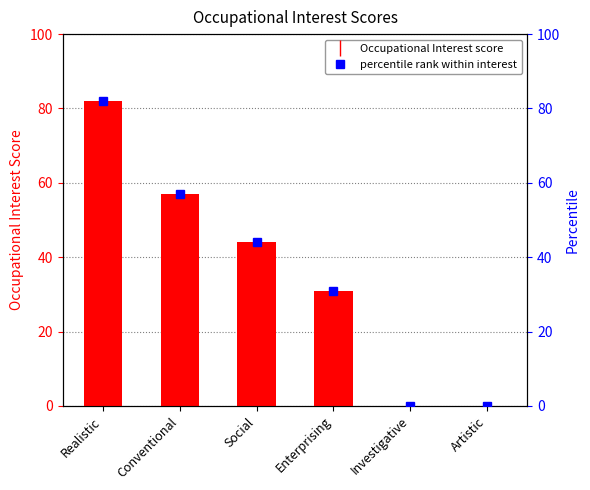

Rank the series at Conventional from highest to lowest value.

Occupational Interest, percentile rank